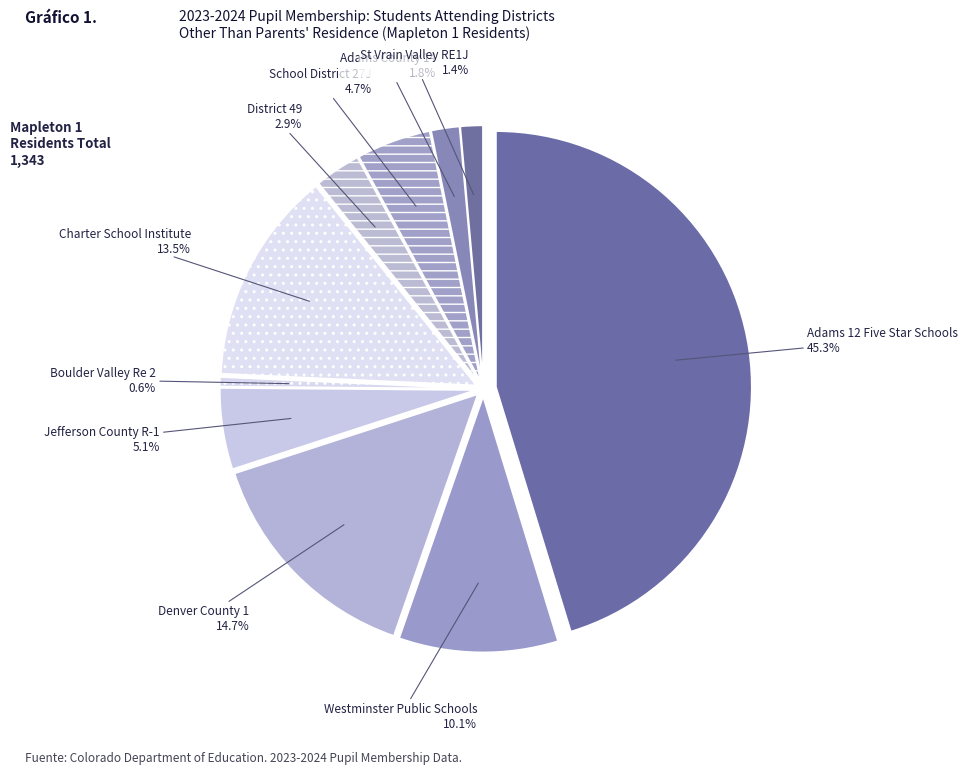

What percentage is NOT represented by District 49?

97.1%